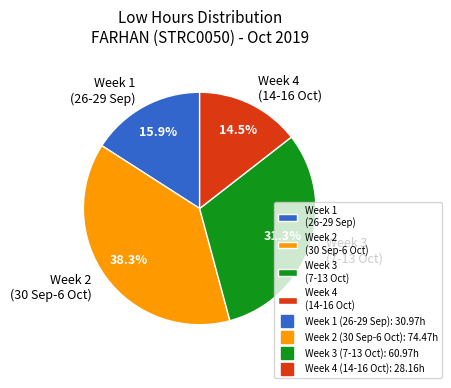

Is there a majority slice in this chart?

No